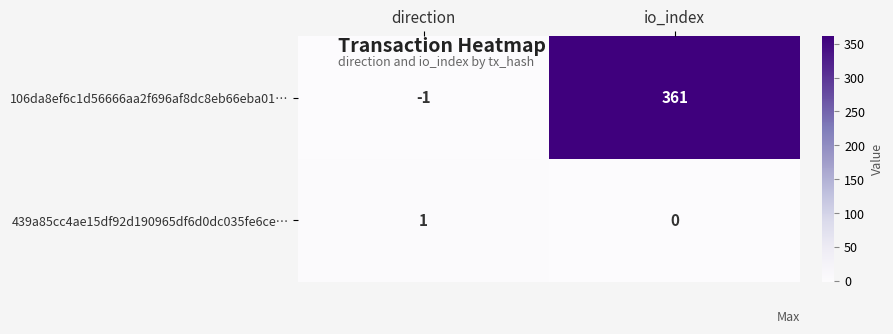

At which label is 106da8ef6c1d56666aa2f696af8dc8eb66eba01… closest to 180?

direction